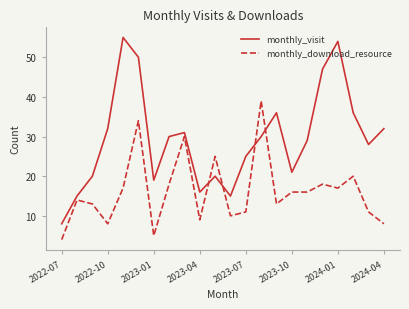

What is the minimum value shown in the chart?

4